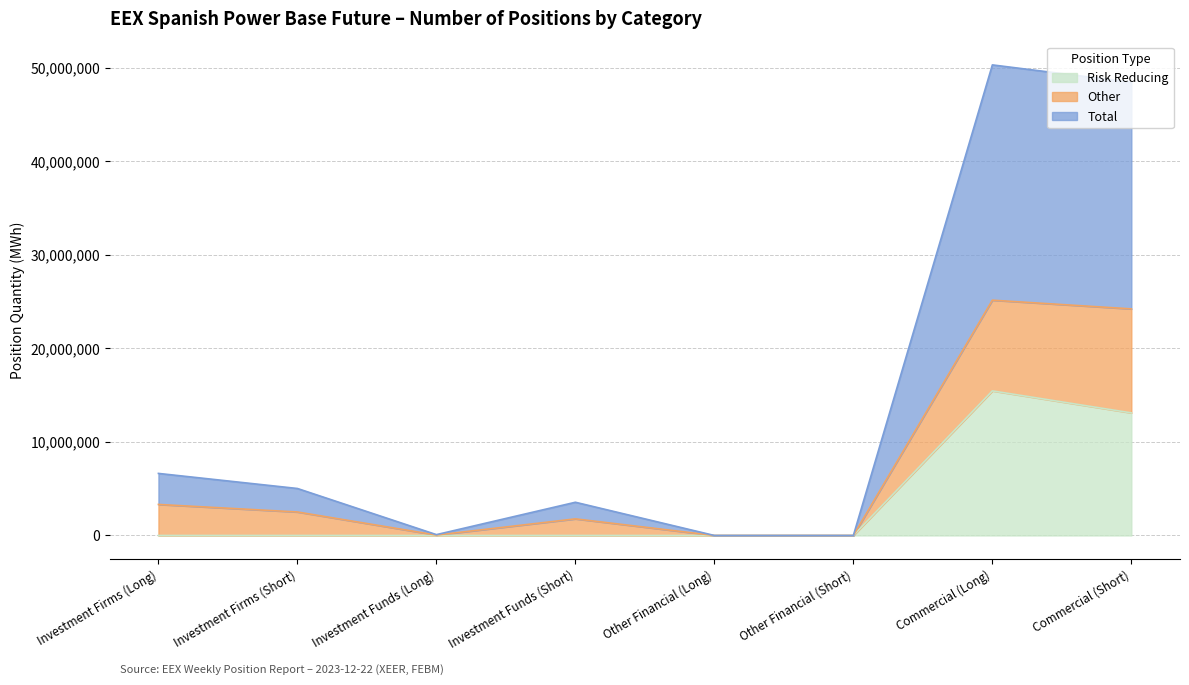

The value of Risk Reducing at Commercial (Long) is 15455651. True or false?

True